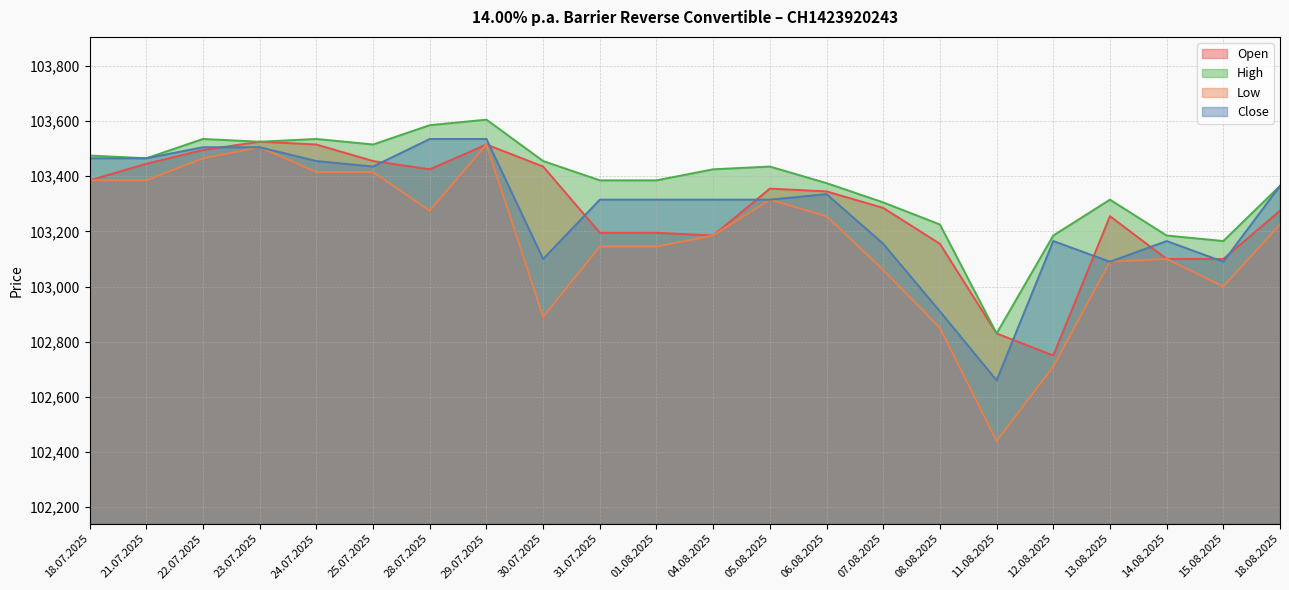

What is the value of the Close point at the 4th from the left?

103505